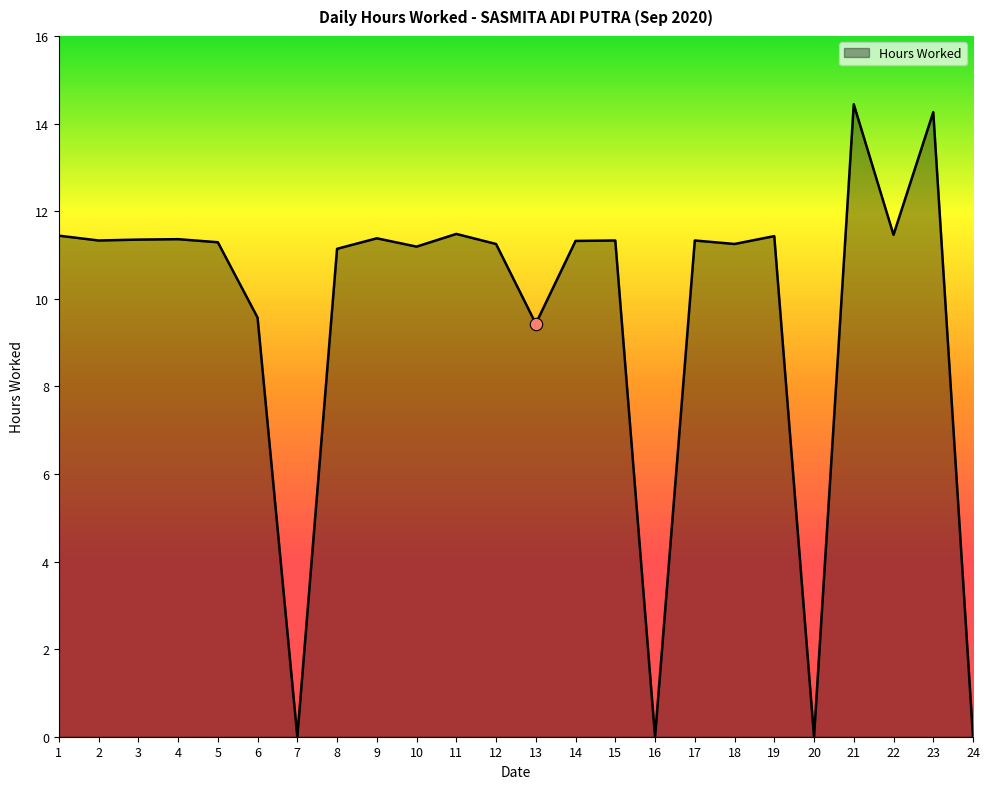

What is the change in value from 15 to 18?

-0.1